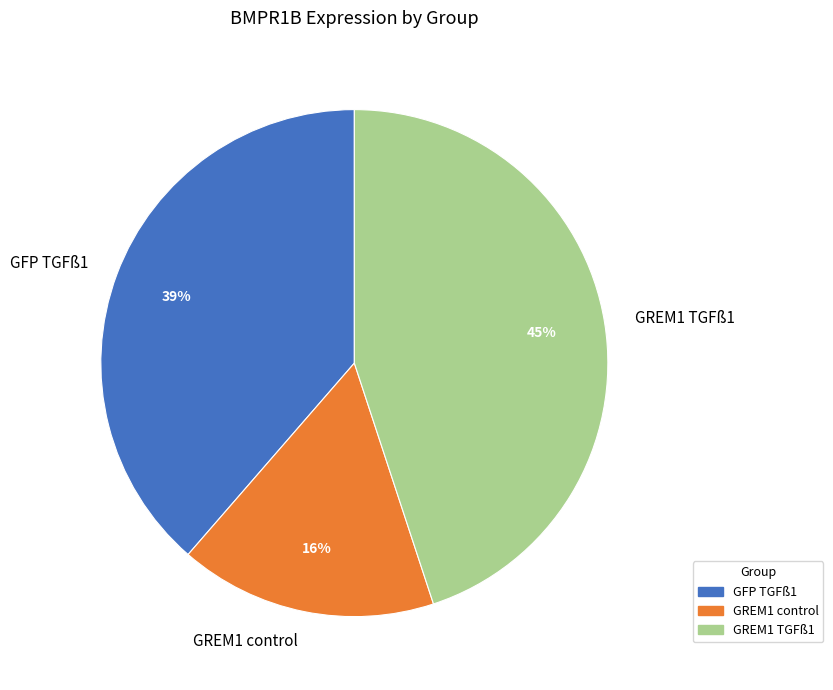

To the nearest percent, what is the average slice percentage?

33%